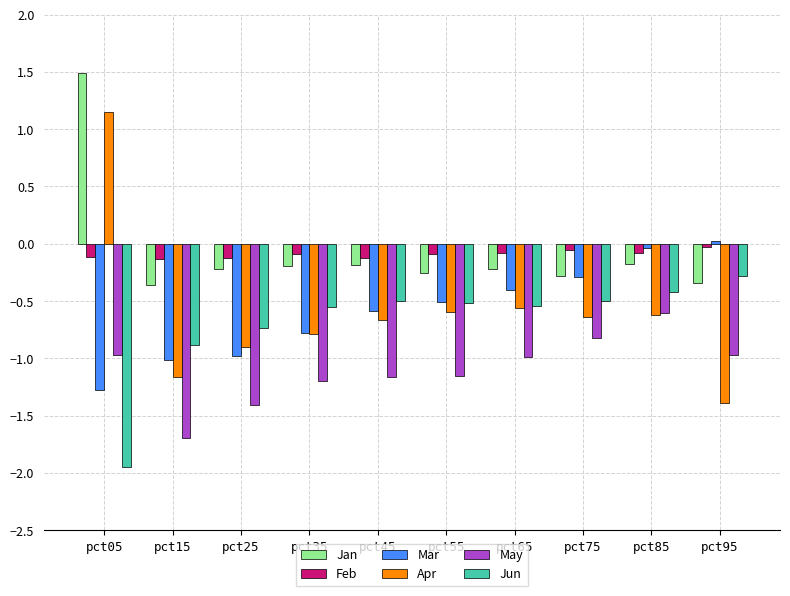

Is the value of Jun at pct65 greater than the value of Mar at pct75?

No